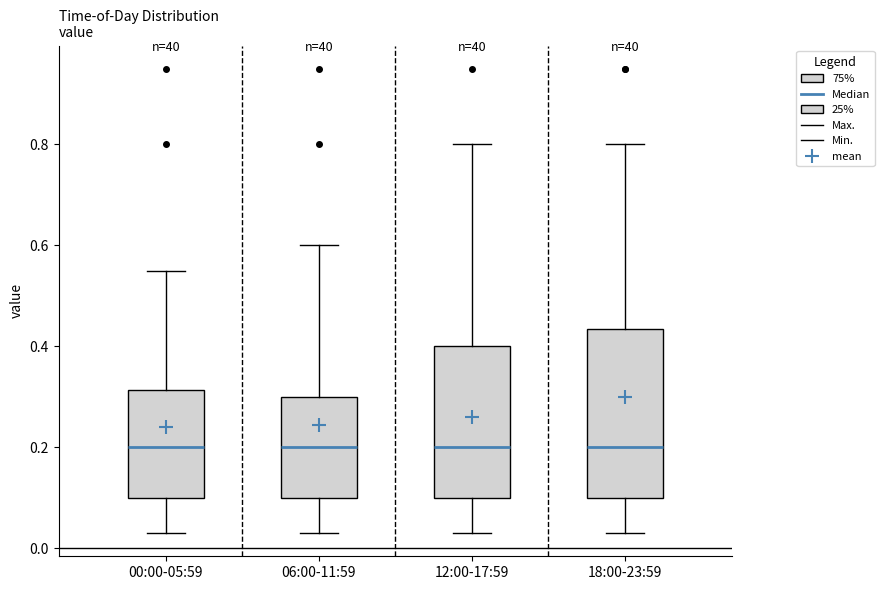

Where is the lower edge of the box for 06:00-11:59 on the y-axis? The values are not printed on the chart, so give them approximately, as read against the axis.

0.10